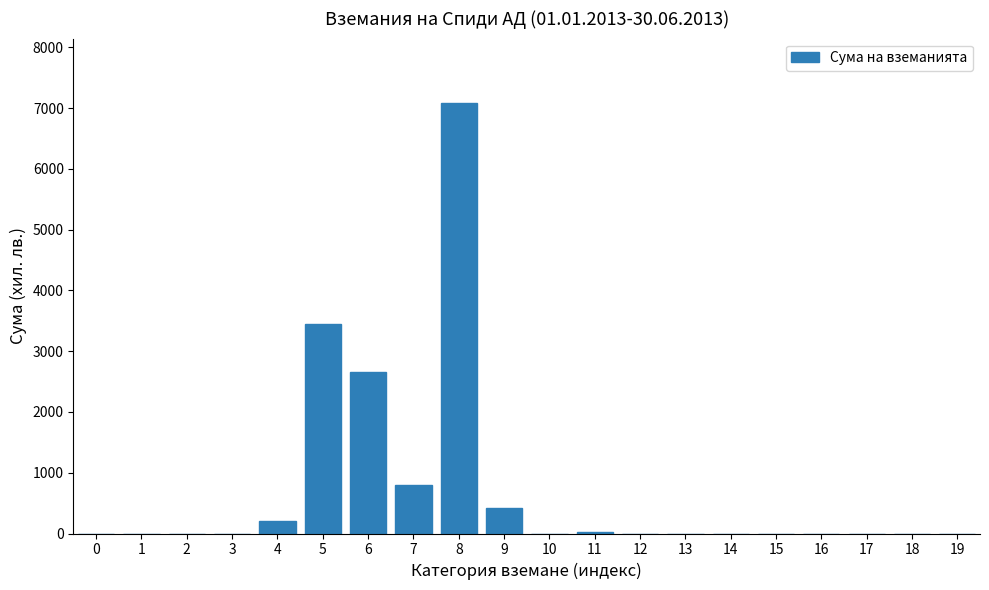

What is the greatest value displayed?

7083